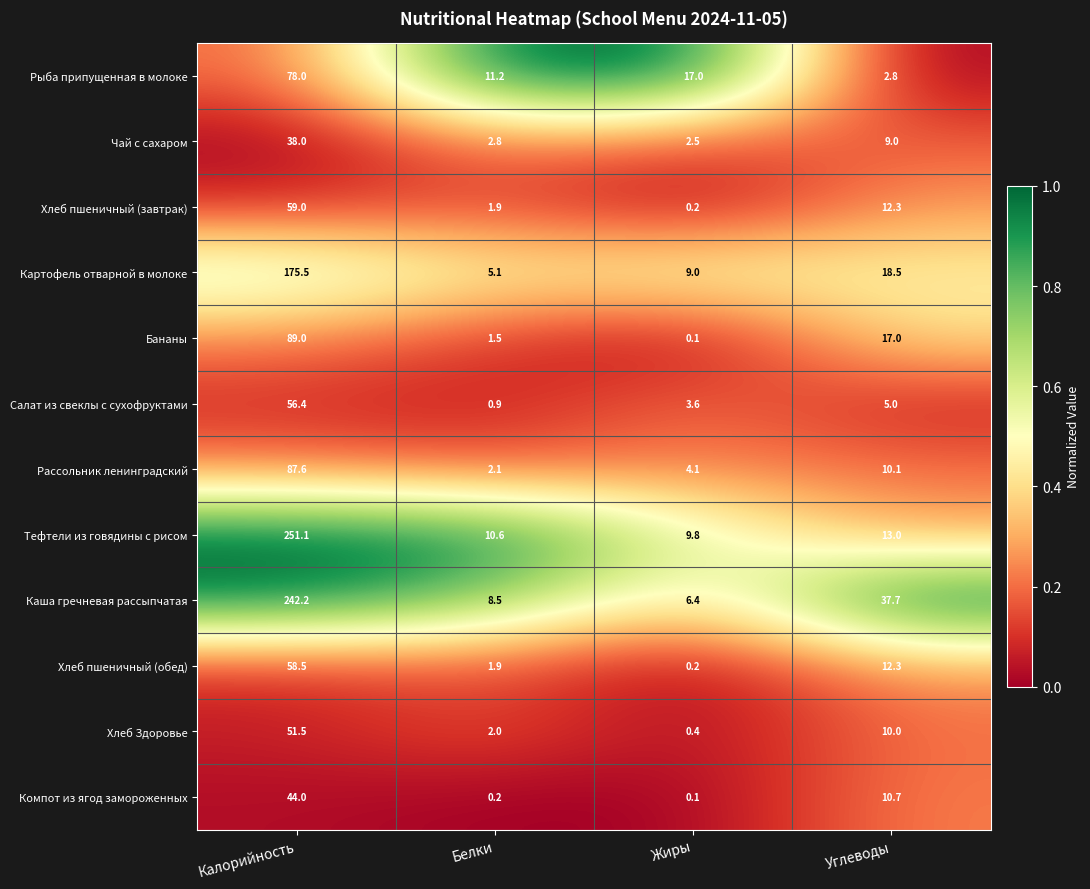

What is the sum of all Картофель отварной в молоке values?

208.1